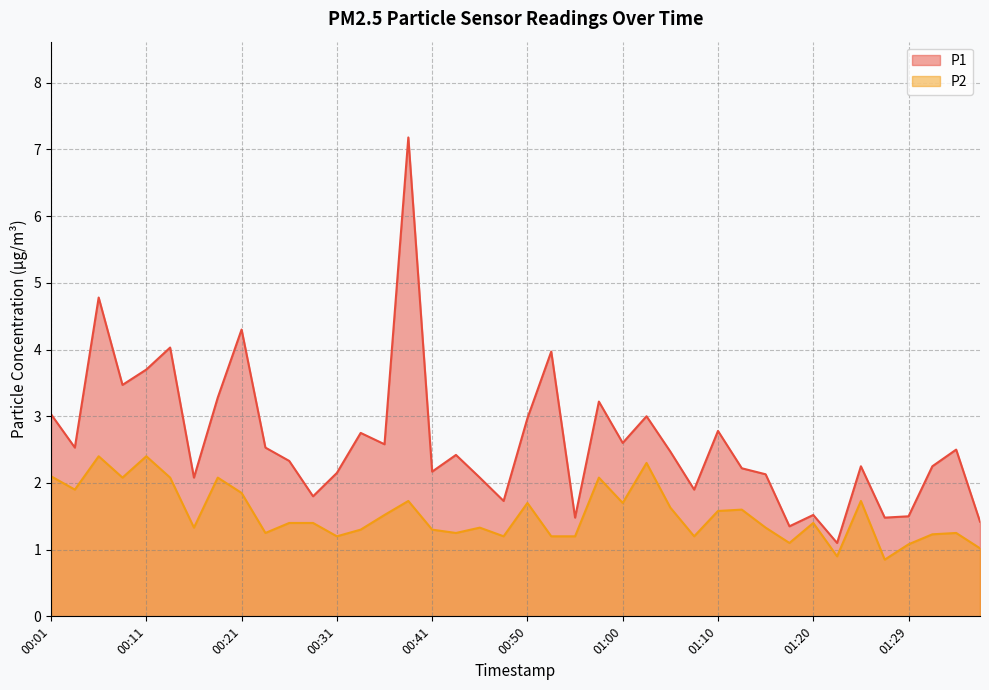

How many lines are shown in the chart?

2